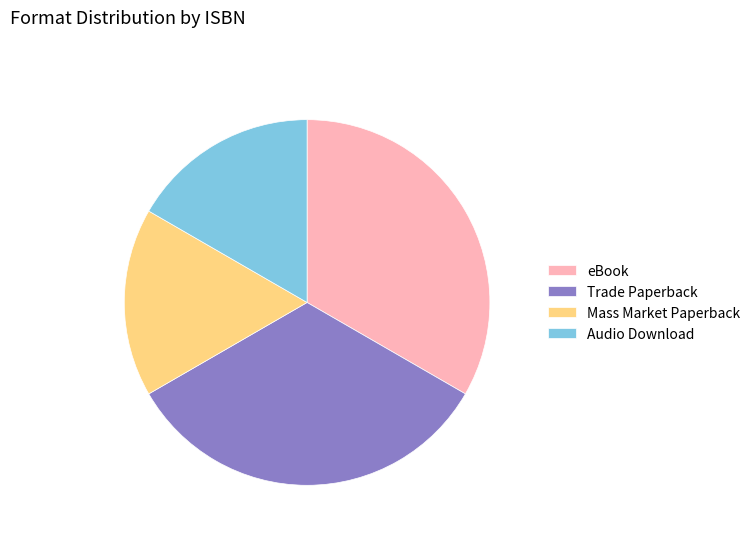

Do Audio Download and Mass Market Paperback together represent more than half of the pie?

No